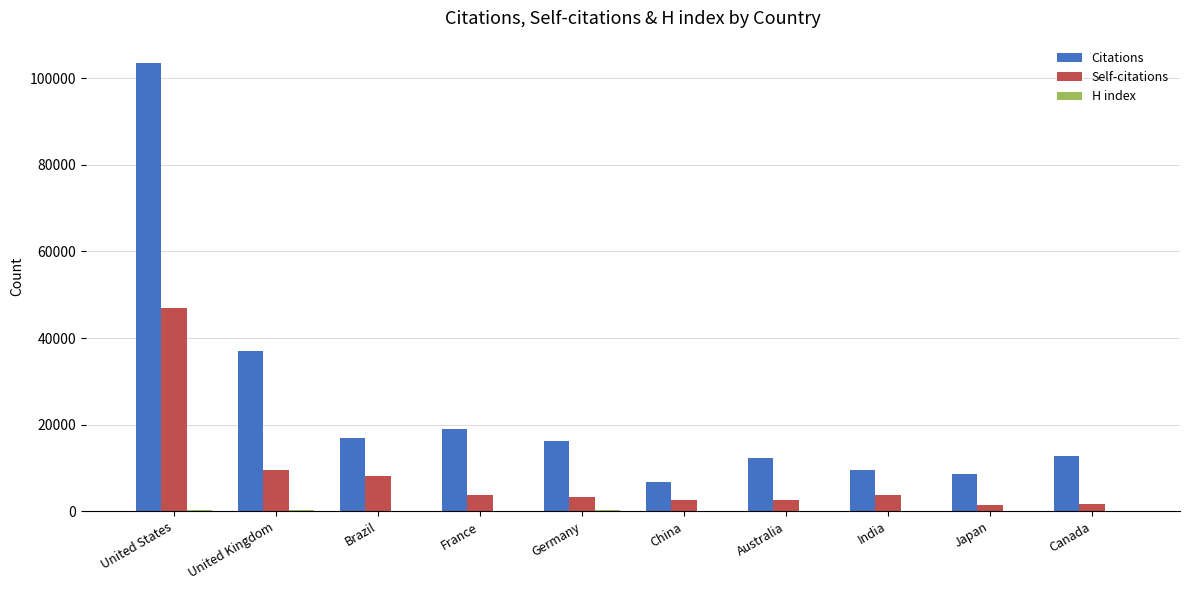

How many groups of bars are there?

10